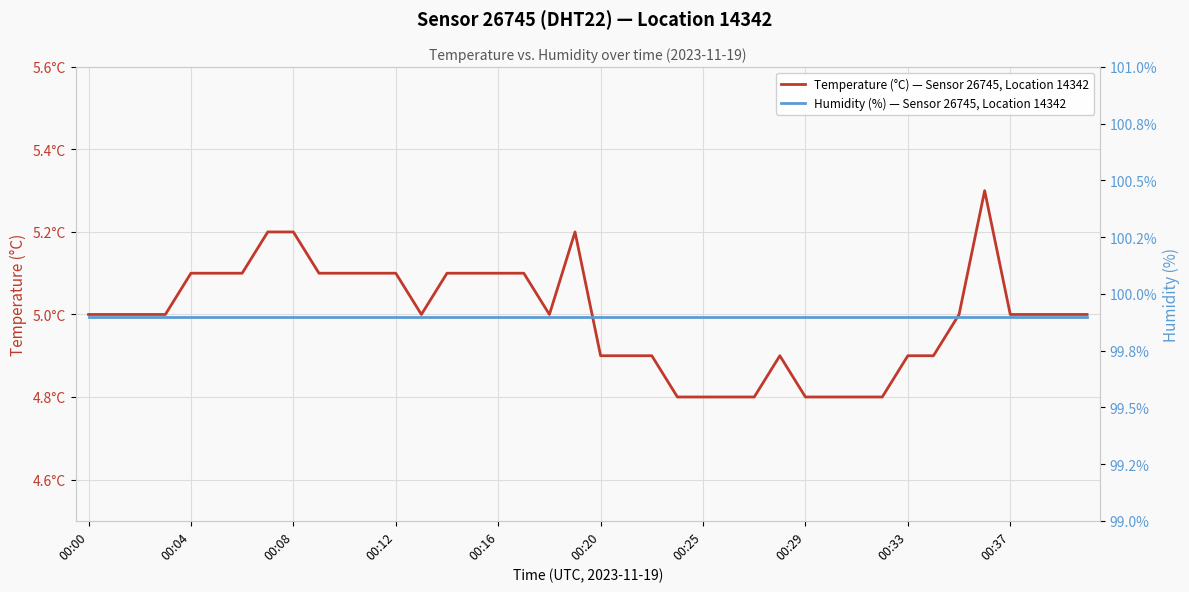

True or false: Temperature (°C) — Sensor 26745, Location 14342 and Humidity (%) — Sensor 26745, Location 14342 cross at least once.

False